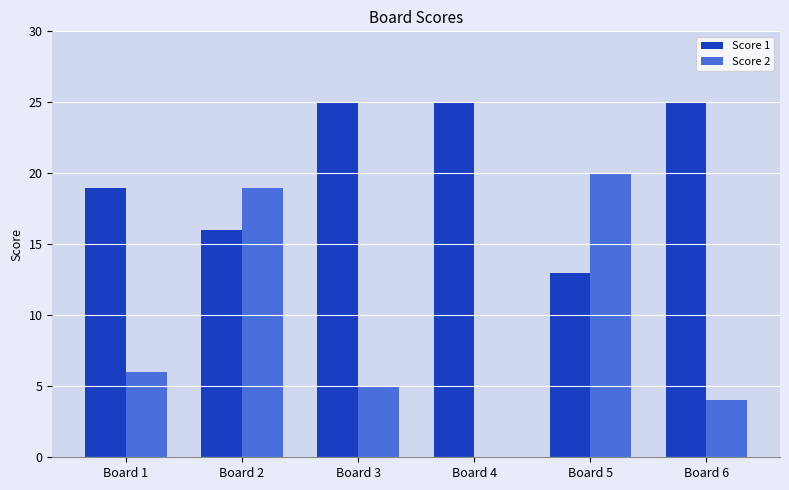

Reading left to right, extract all data points from this chart.

Score 1: 19	16	25	25	13	25
Score 2: 6	19	5	0	20	4